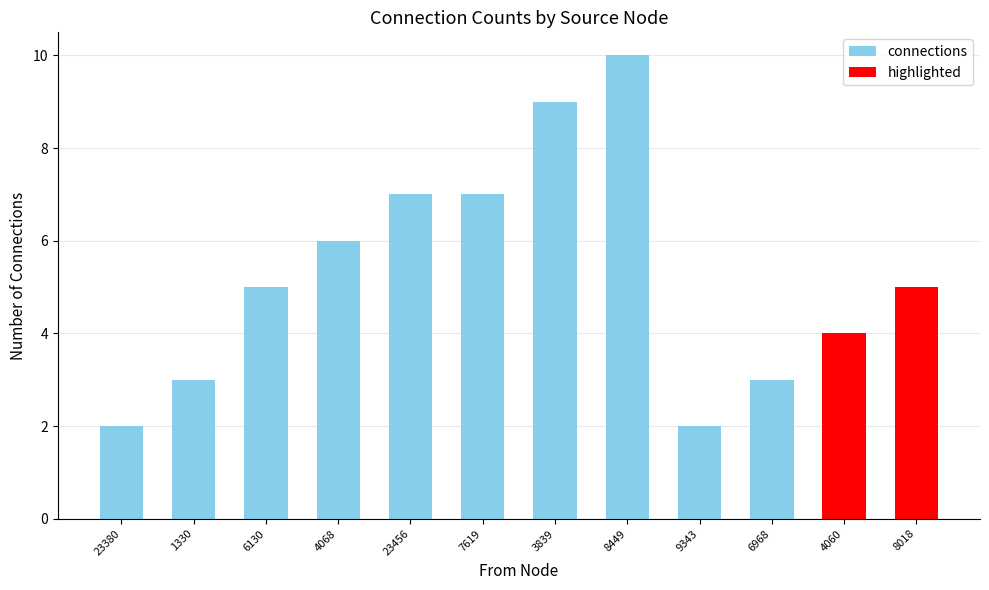

How many data points does each series have?

12